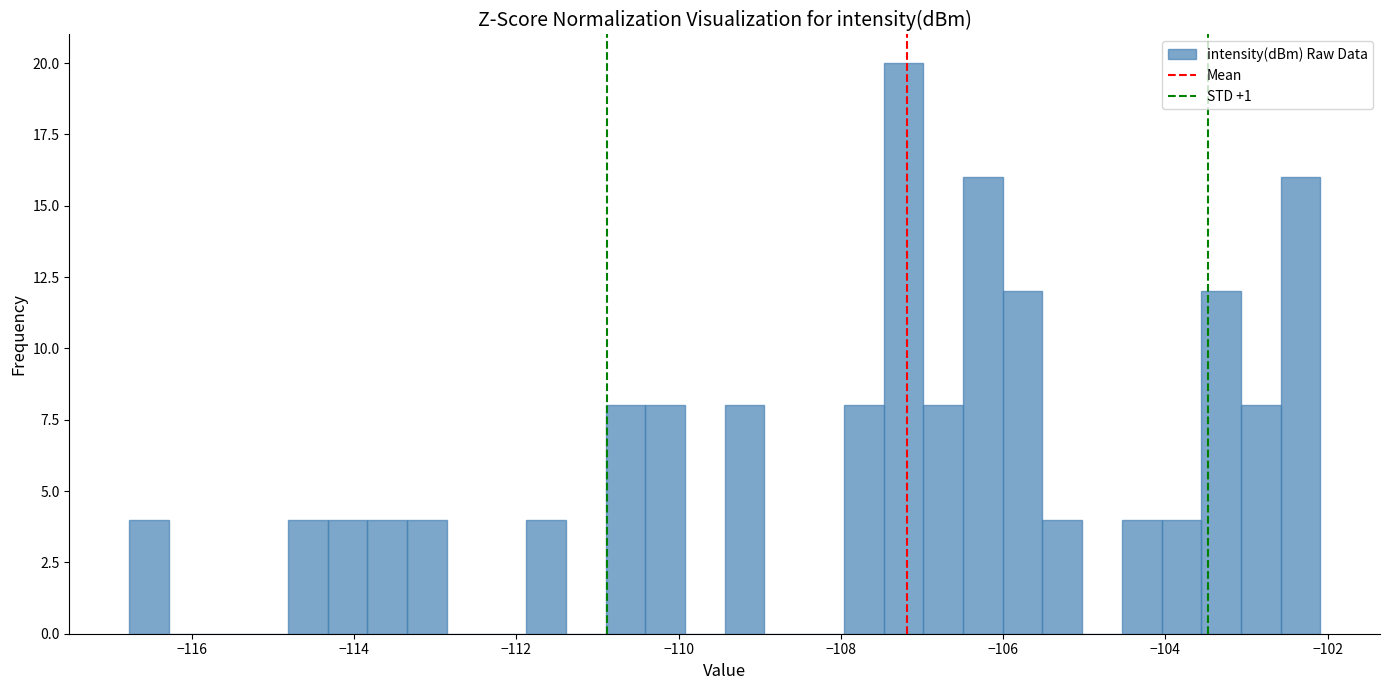

Around what value on the x-axis is the tallest bar? Give the approximate position of its centre, as read against the axis.

-107.2